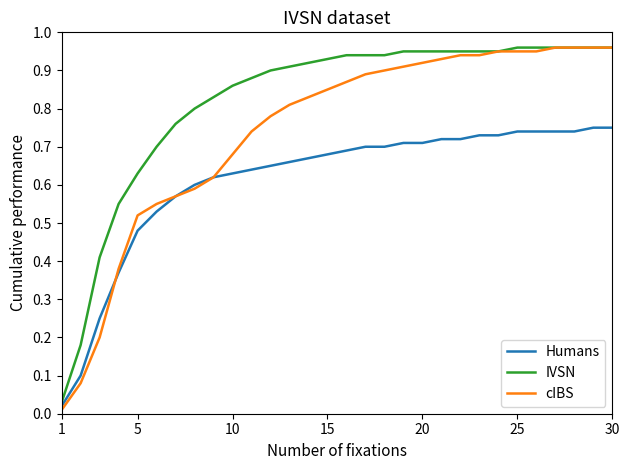

Rank the series by their average value, from highest to lowest.

IVSN, cIBS, Humans